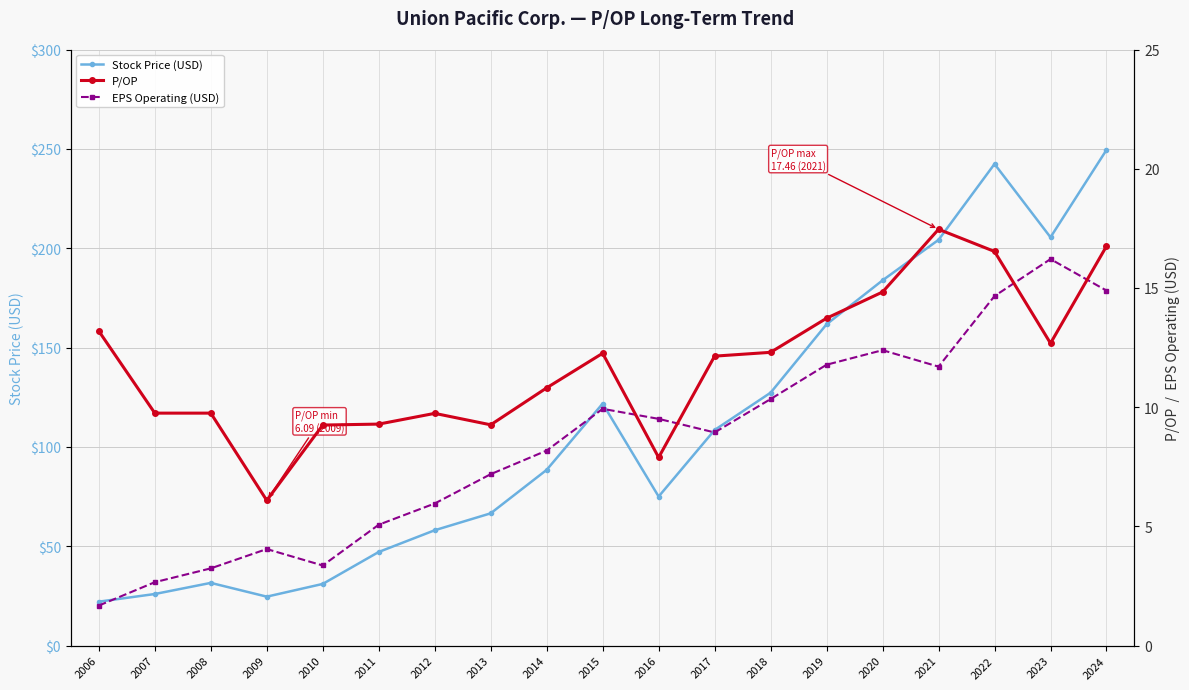

Reading right to left, what are all the values shown in this chart?

Stock Price (USD): 2024=249.4	2023=205.5	2022=242.4	2021=204.2	2020=183.8	2019=161.7	2018=127.3	2017=108.5	2016=75.0	2015=121.8	2014=88.5	2013=66.6	2012=58.1	2011=47.1	2010=31.1	2009=24.6	2008=31.6	2007=26.0	2006=22.1
P/OP: 2024=16.8	2023=12.7	2022=16.5	2021=17.5	2020=14.8	2019=13.7	2018=12.3	2017=12.1	2016=7.9	2015=12.3	2014=10.8	2013=9.3	2012=9.7	2011=9.3	2010=9.2	2009=6.1	2008=9.8	2007=9.8	2006=13.2
EPS Operating (USD): 2024=14.9	2023=16.2	2022=14.7	2021=11.7	2020=12.4	2019=11.8	2018=10.3	2017=8.9	2016=9.5	2015=9.9	2014=8.2	2013=7.2	2012=6.0	2011=5.1	2010=3.4	2009=4.0	2008=3.2	2007=2.7	2006=1.7